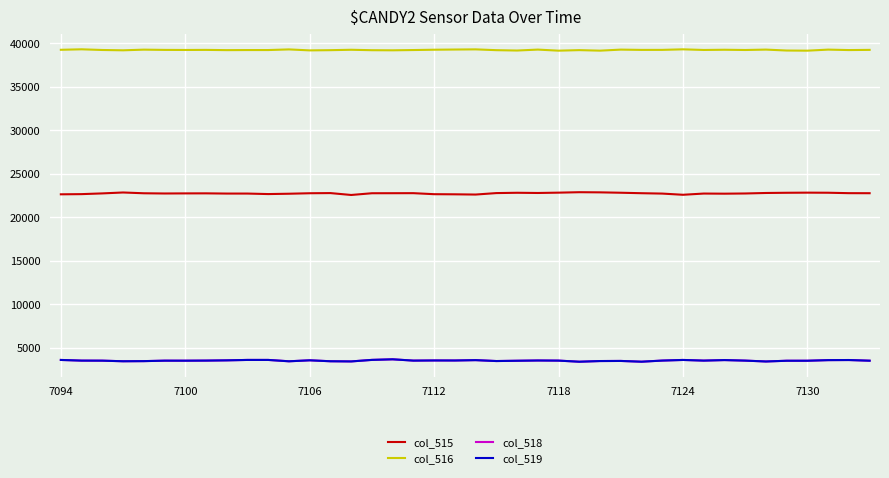

Which series has the largest total across all categories?

col_516